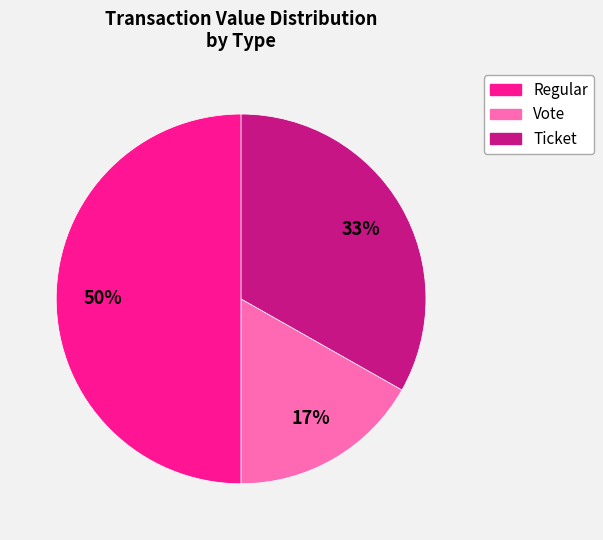

To the nearest percent, what is the average slice percentage?

33%